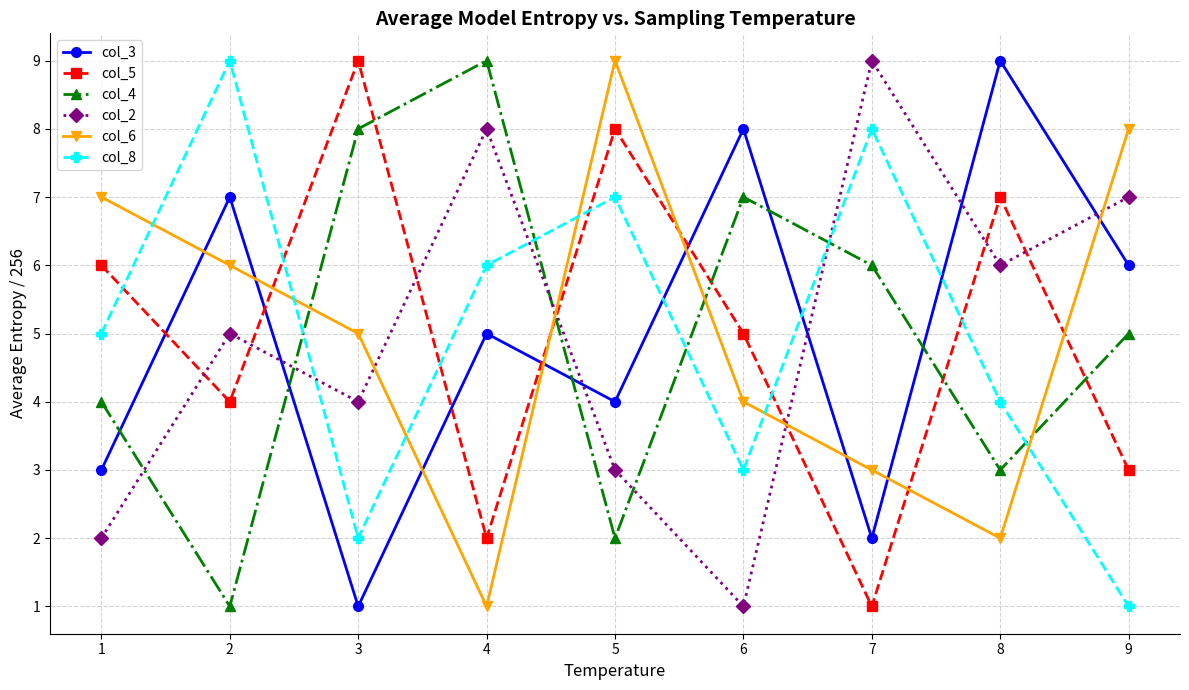

Count the number of data series in this chart.

6